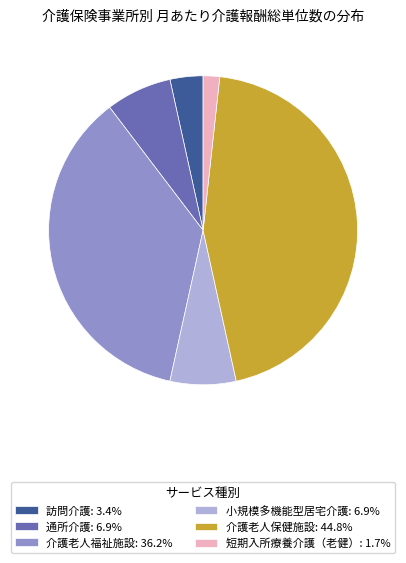

Combined, do 短期入所療養介護（老健）: 1.7% and 介護老人福祉施設: 36.2% account for over 50%?

No